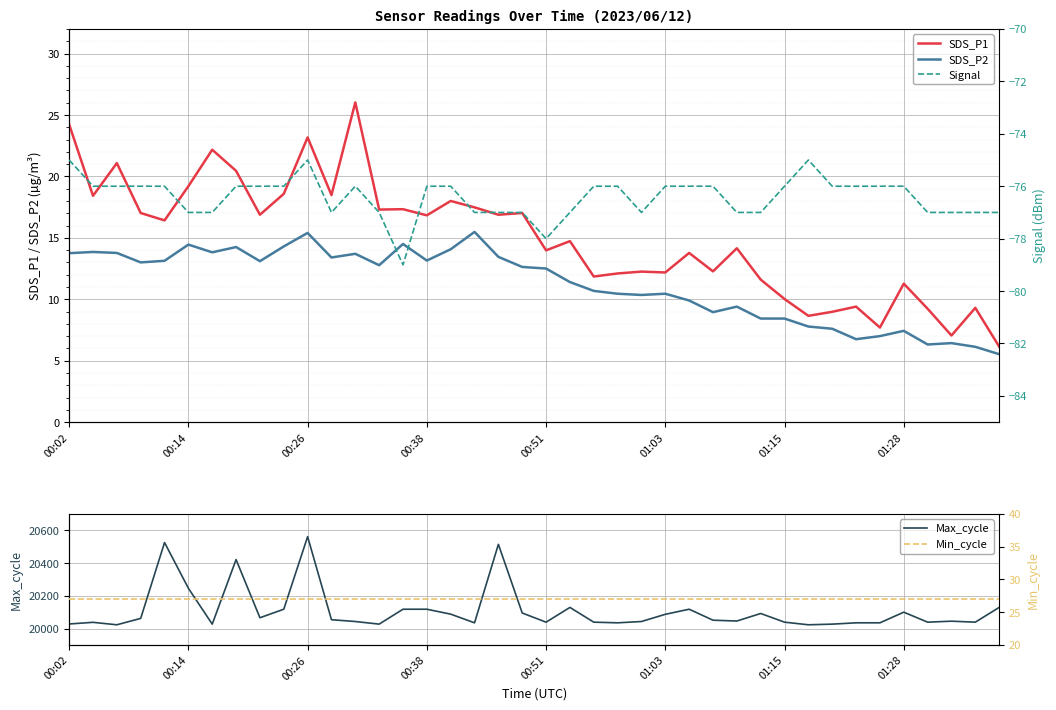

Reading left to right, what are all the values shown in this chart?

SDS_P1: 24.2	18.4	21.1	17.0	16.4	19.2	22.2	20.4	16.9	18.6	23.2	18.5	26.0	17.3	17.3	16.8	18.0	17.5	16.9	17.0	14.0	14.7	11.8	12.1	12.2	12.2	13.8	12.3	14.2	11.6	10.0	8.7	9.0	9.4	7.7	11.3	9.2	7.0	9.3	6.2
SDS_P2: 13.8	13.8	13.8	13.0	13.1	14.4	13.8	14.2	13.1	14.3	15.4	13.4	13.7	12.8	14.5	13.2	14.1	15.5	13.4	12.6	12.5	11.4	10.7	10.4	10.3	10.4	9.9	8.9	9.4	8.4	8.4	7.8	7.6	6.8	7.0	7.4	6.3	6.4	6.1	5.5
Signal: -75.0	-76.0	-76.0	-76.0	-76.0	-77.0	-77.0	-76.0	-76.0	-76.0	-75.0	-77.0	-76.0	-77.0	-79.0	-76.0	-76.0	-77.0	-77.0	-77.0	-78.0	-77.0	-76.0	-76.0	-77.0	-76.0	-76.0	-76.0	-77.0	-77.0	-76.0	-75.0	-76.0	-76.0	-76.0	-76.0	-77.0	-77.0	-77.0	-77.0
Max_cycle: 20028.0	20038.0	20023.0	20062.0	20525.0	20246.0	20027.0	20421.0	20066.0	20118.0	20561.0	20054.0	20043.0	20027.0	20118.0	20118.0	20088.0	20035.0	20514.0	20095.0	20039.0	20129.0	20039.0	20035.0	20043.0	20087.0	20118.0	20051.0	20046.0	20092.0	20039.0	20023.0	20027.0	20035.0	20035.0	20100.0	20039.0	20045.0	20039.0	20129.0
Min_cycle: 27.0	27.0	27.0	27.0	27.0	27.0	27.0	27.0	27.0	27.0	27.0	27.0	27.0	27.0	27.0	27.0	27.0	27.0	27.0	27.0	27.0	27.0	27.0	27.0	27.0	27.0	27.0	27.0	27.0	27.0	27.0	27.0	27.0	27.0	27.0	27.0	27.0	27.0	27.0	27.0